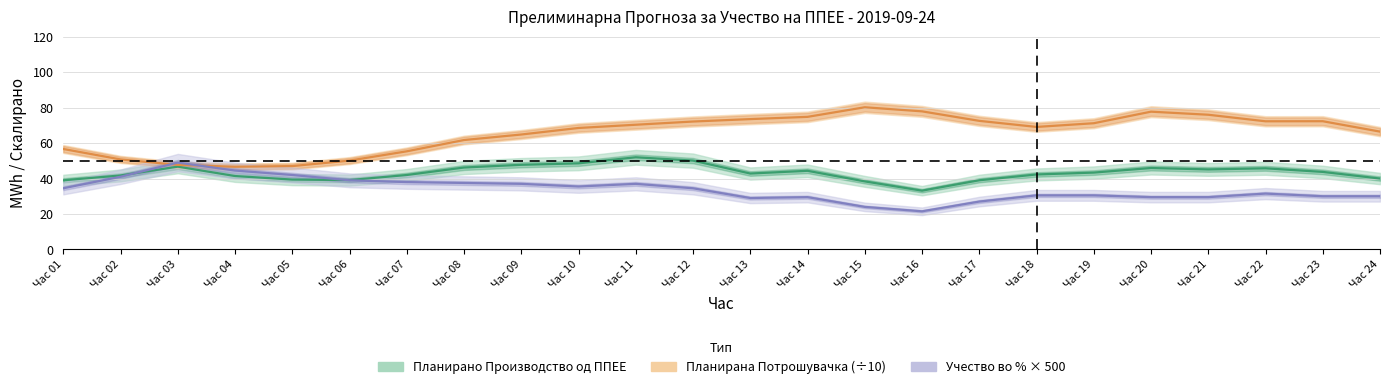

Reading left to right, list all the values displayed in this chart.

Планирано Производство од ППЕЕ: Час 01=39.0	Час 02=41.7	Час 03=46.7	Час 04=41.4	Час 05=39.4	Час 06=39.1	Час 07=42.0	Час 08=46.2	Час 09=47.7	Час 10=48.6	Час 11=52.0	Час 12=50.1	Час 13=42.8	Час 14=44.4	Час 15=38.4	Час 16=33.1	Час 17=39.0	Час 18=42.3	Час 19=43.4	Час 20=45.9	Час 21=45.1	Час 22=45.8	Час 23=43.7	Час 24=40.0
Планирана Потрошувачка (÷10): Час 01=56.7	Час 02=50.8	Час 03=47.7	Час 04=46.6	Час 05=47.0	Час 06=50.1	Час 07=55.4	Час 08=61.7	Час 09=64.8	Час 10=68.5	Час 11=70.3	Час 12=72.2	Час 13=73.5	Час 14=74.8	Час 15=80.2	Час 16=77.9	Час 17=72.5	Час 18=69.1	Час 19=71.2	Час 20=77.7	Час 21=76.0	Час 22=72.3	Час 23=72.3	Час 24=66.5
Учество во % × 500: Час 01=34.5	Час 02=41.0	Час 03=49.0	Час 04=44.5	Час 05=42.0	Час 06=39.0	Час 07=38.0	Час 08=37.5	Час 09=37.0	Час 10=35.5	Час 11=37.0	Час 12=34.5	Час 13=29.0	Час 14=29.5	Час 15=24.0	Час 16=21.5	Час 17=27.0	Час 18=30.5	Час 19=30.5	Час 20=29.5	Час 21=29.5	Час 22=31.5	Час 23=30.0	Час 24=30.0